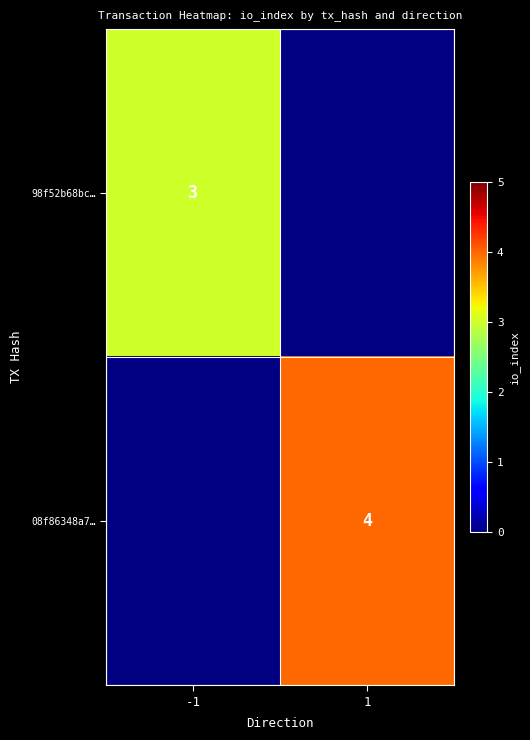

The 98f52b68bc… series shows 5 at -1. True or false?

False